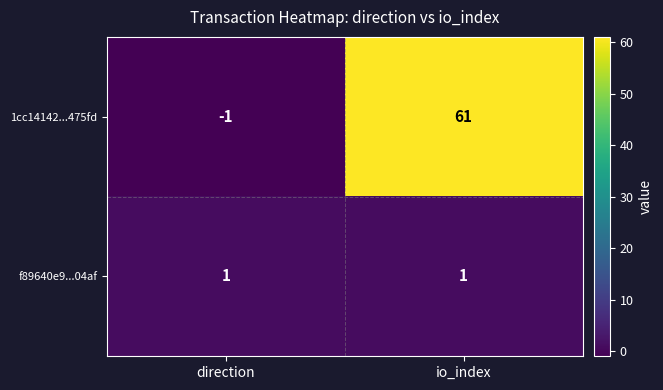

At which category is the sum across all series the highest?

io_index